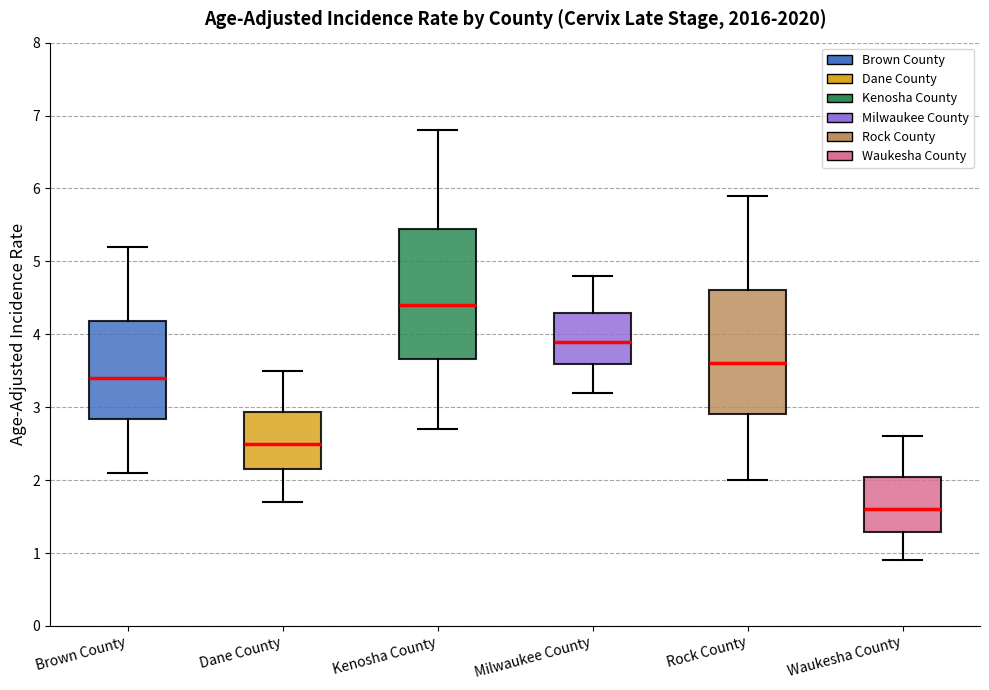

Which box has the lowest median line?

Waukesha County